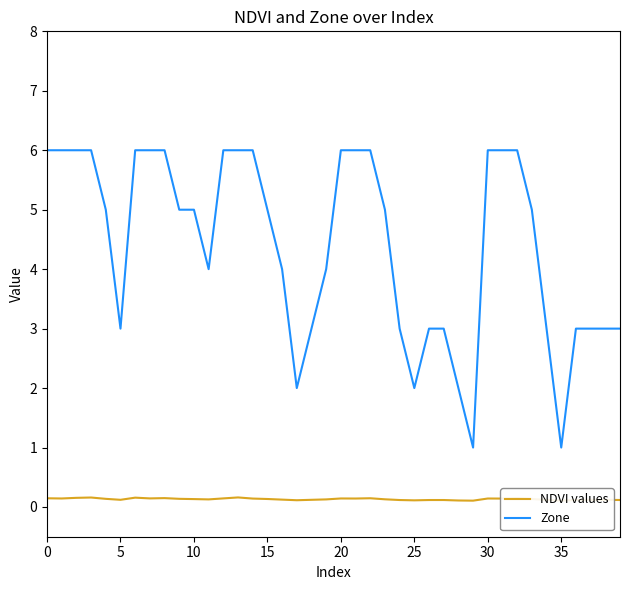

Which series has the largest total across all categories?

Zone